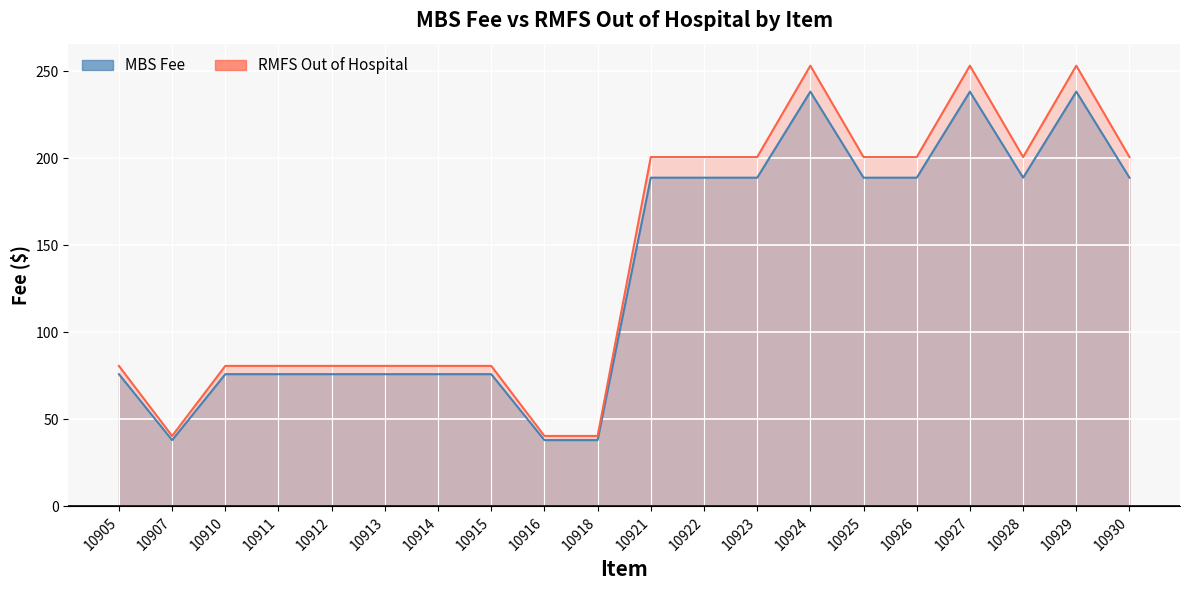

What value does the RMFS Out of Hospital series have at 10911?

80.8